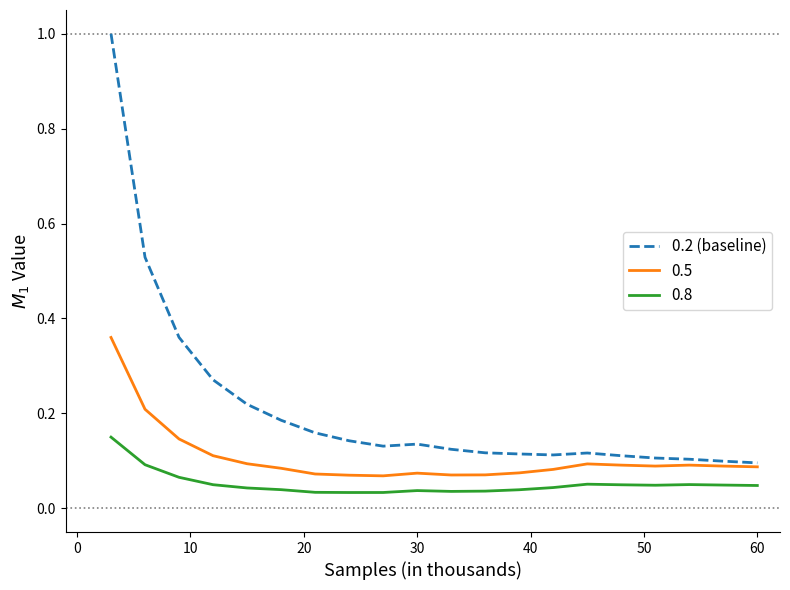

True or false: 0.8 and 0.2 (baseline) intersect in this chart.

False